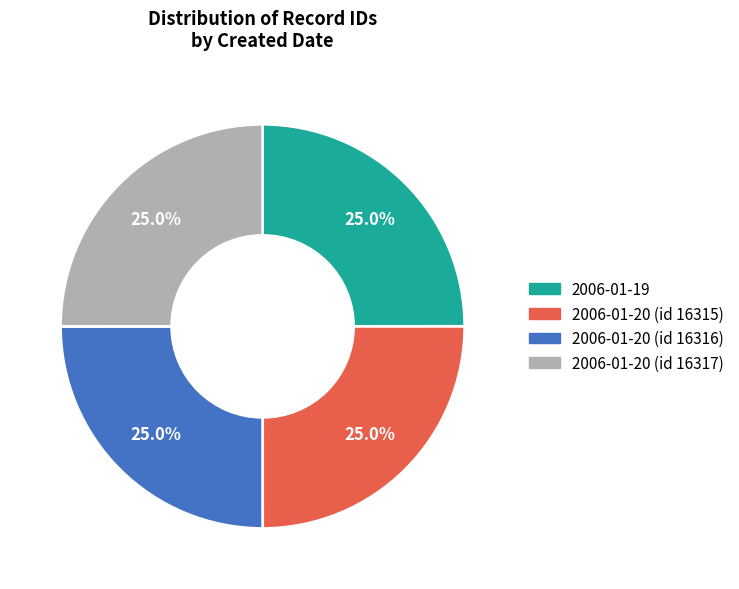

Approximately how many times larger is the value at 2006-01-20 (id 16317) compared to 2006-01-20 (id 16316)?

1.0